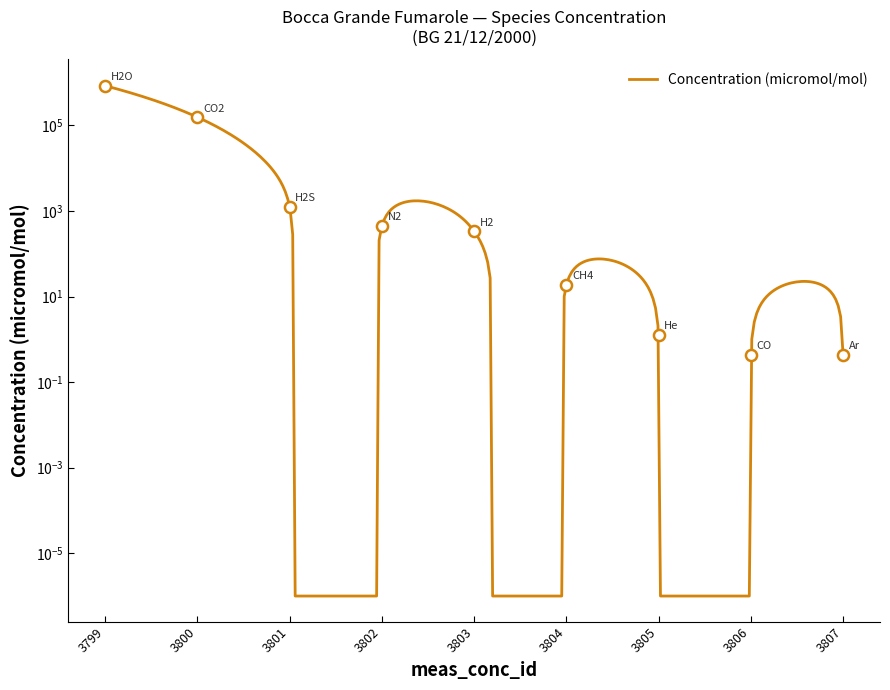

At which label does the data first exceed 335?

3799